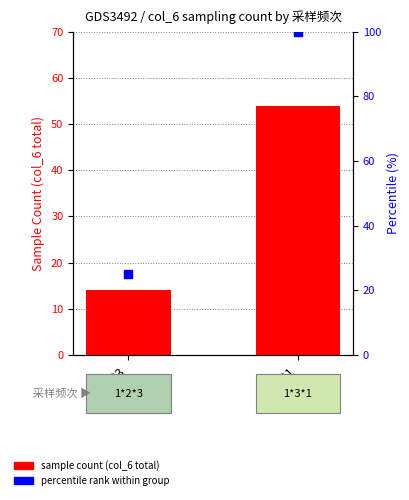

Which series reaches the maximum Y coordinate?

percentile rank within group